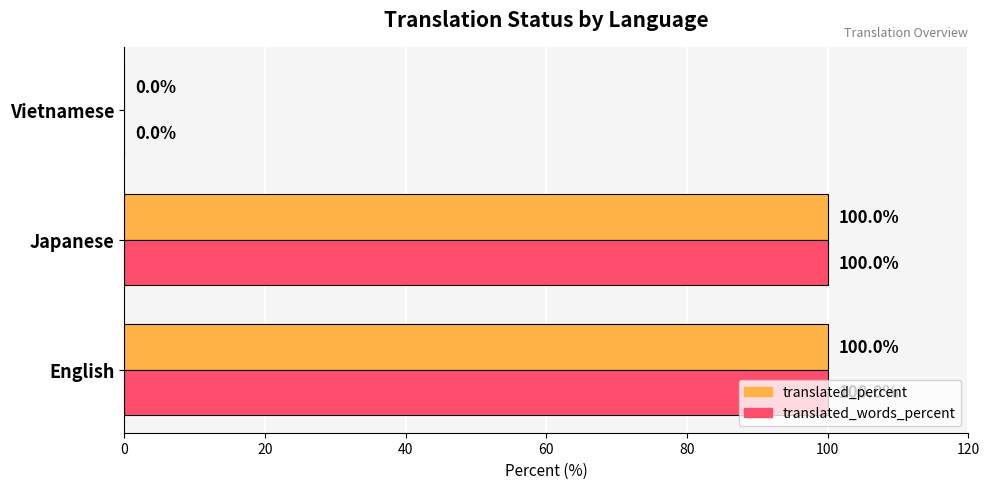

Is the value of translated_words_percent at Vietnamese greater than the value of translated_percent at Japanese?

No